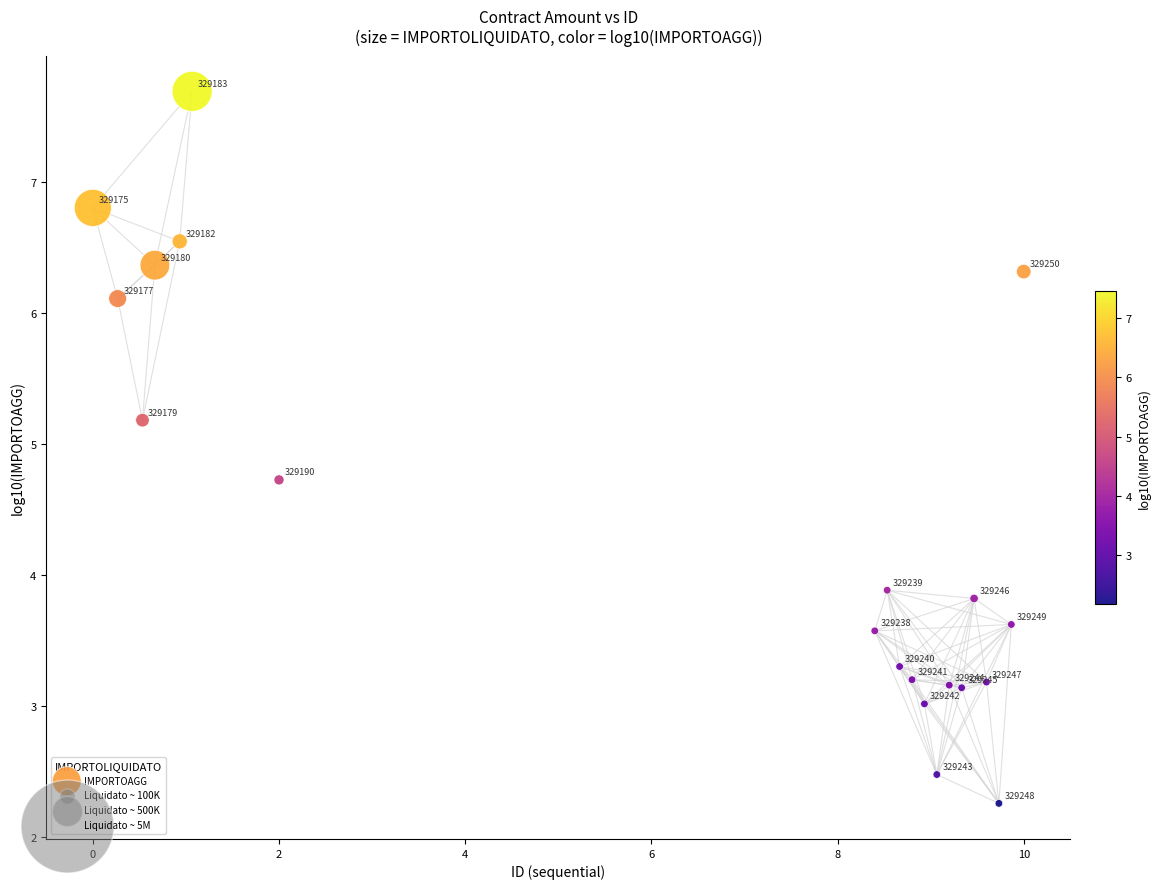

What is the range of Y values (max minus min)?

5.4